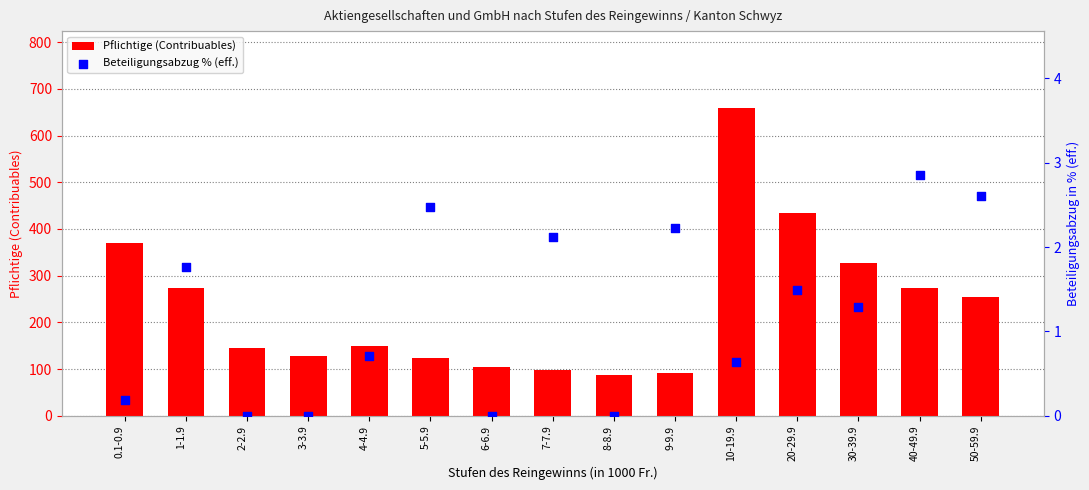

At how many categories does at least one series exceed 122?

11